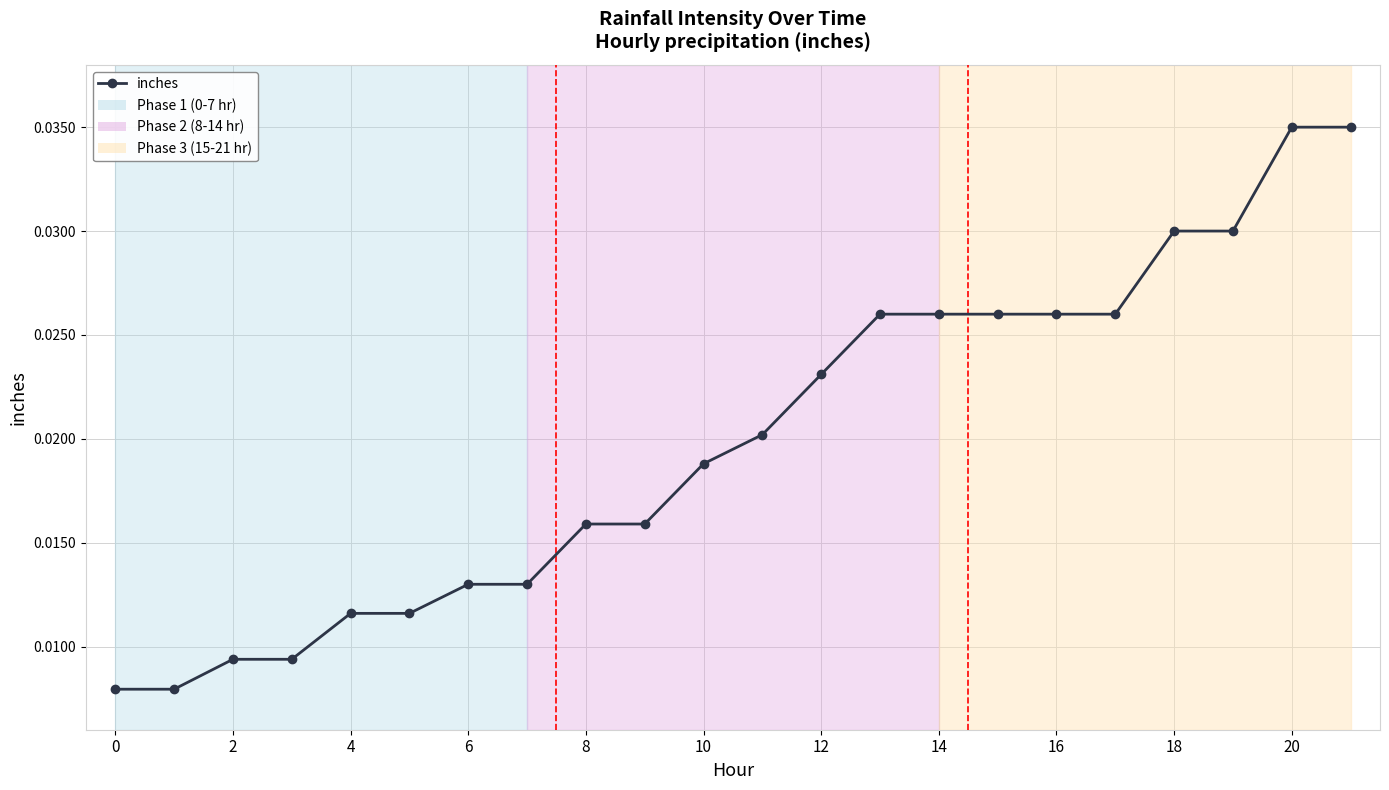

How many values are between 0 and 1?

22